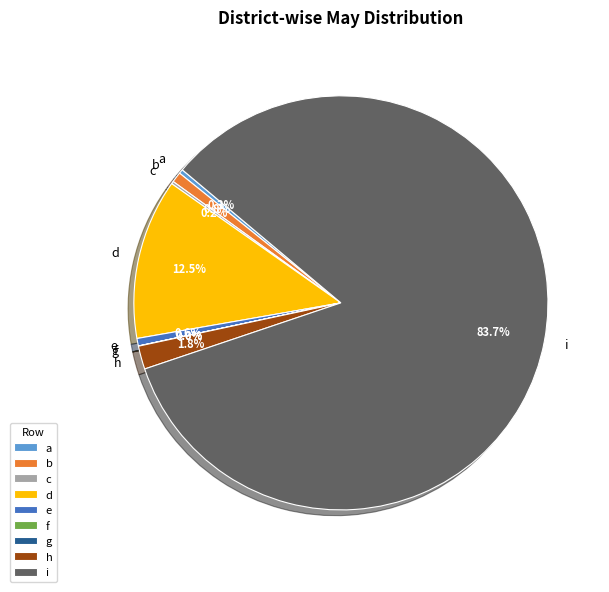

True or false: h accounts for 1% of the total.

False